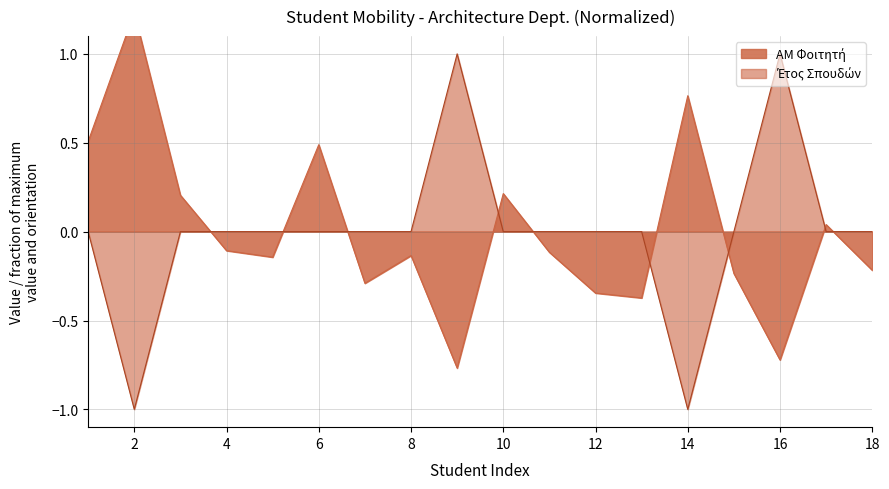

How many lines are shown in the chart?

2